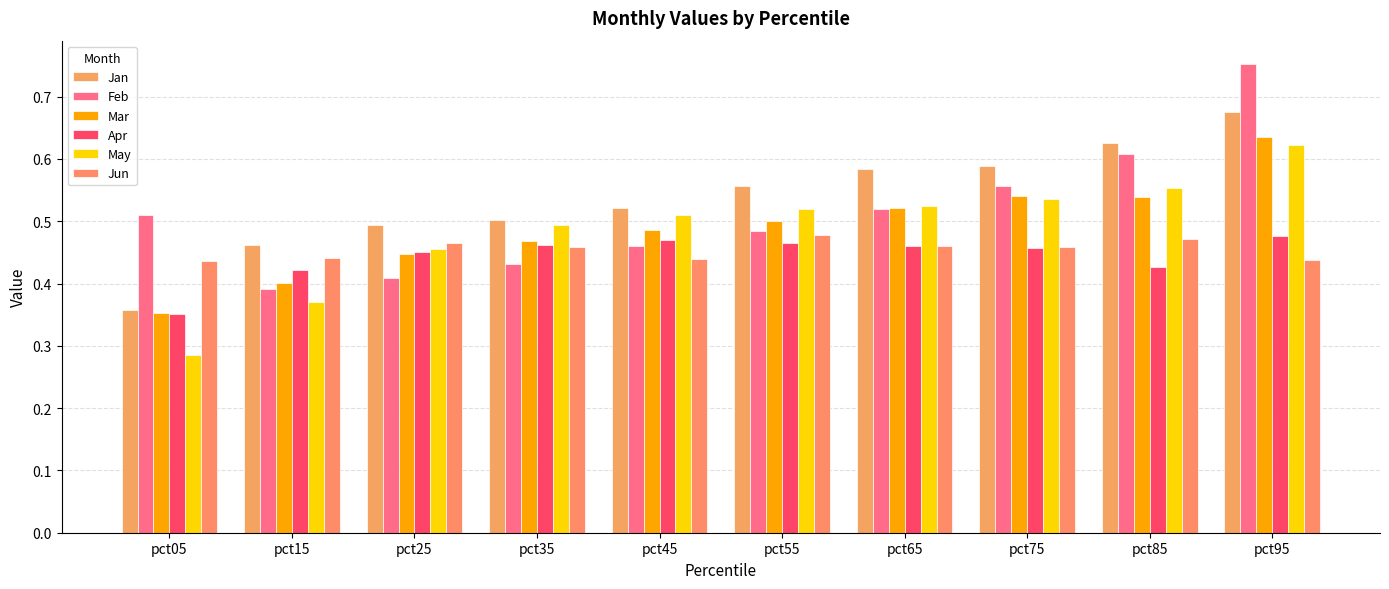

How many groups of bars are there?

10